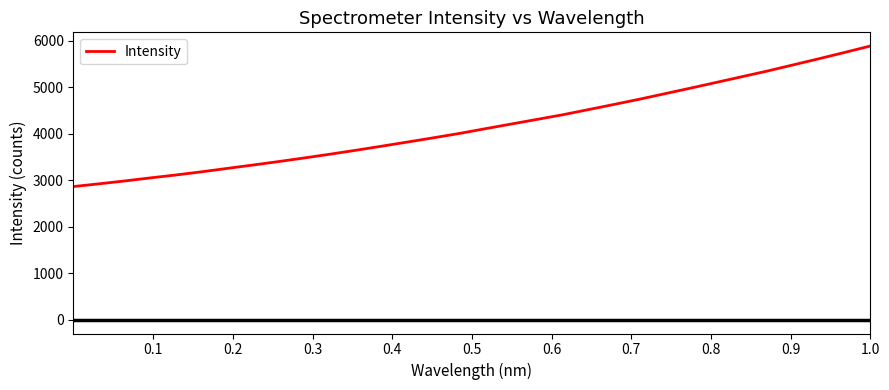

Is this an area chart (filled region under the line)?

No